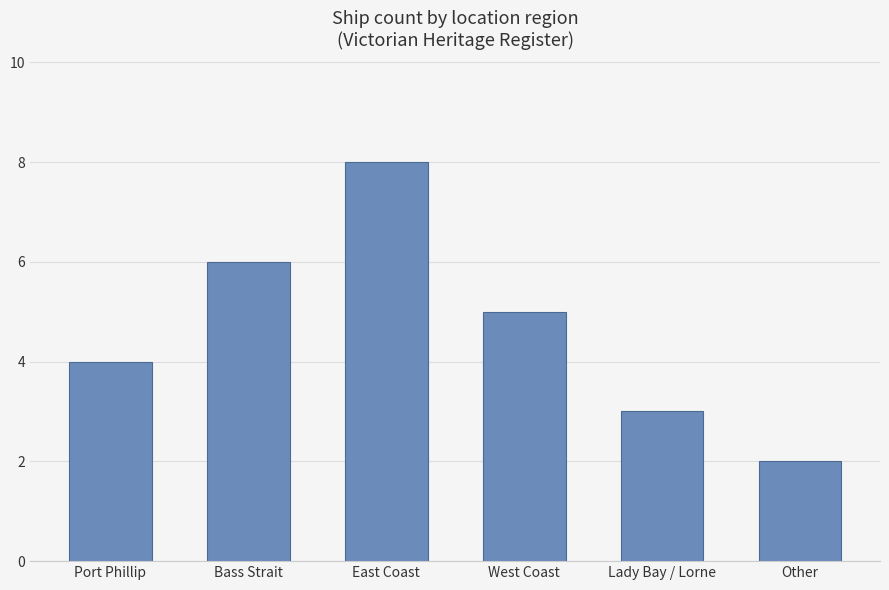

What is the change in value from West Coast to Other?

-3